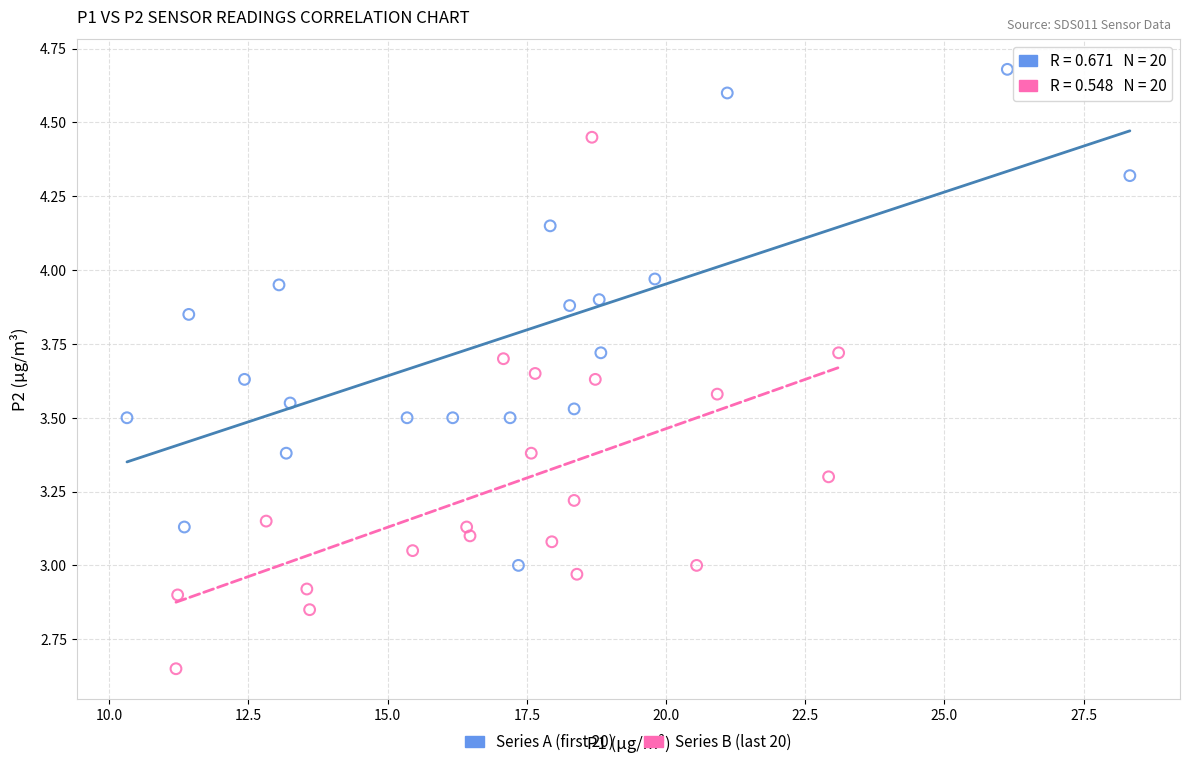

Which series contains the lowest Y value?

Series B (last 20)